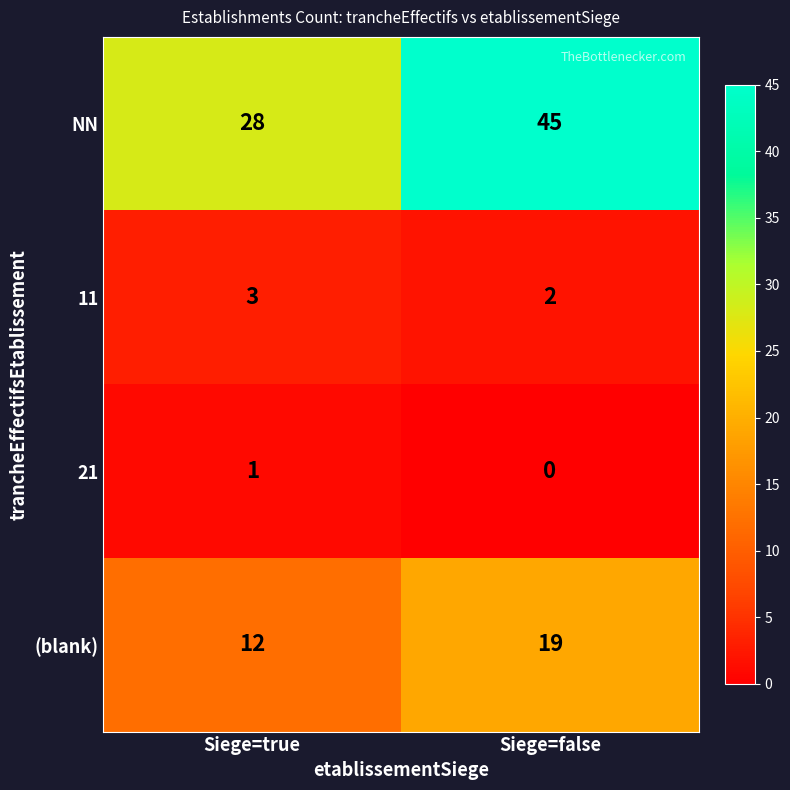

At which category is the sum across all series the highest?

Siege=false